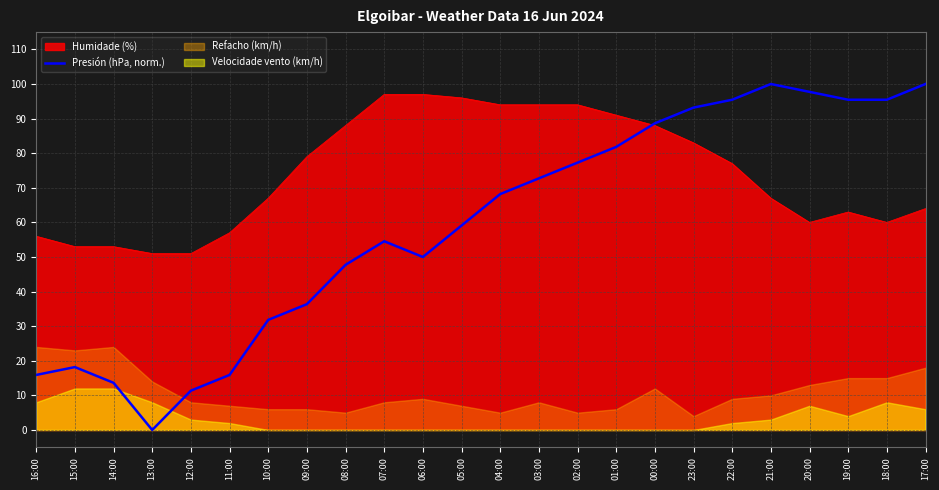

What is the minimum value for Humidade (%)?

51.0